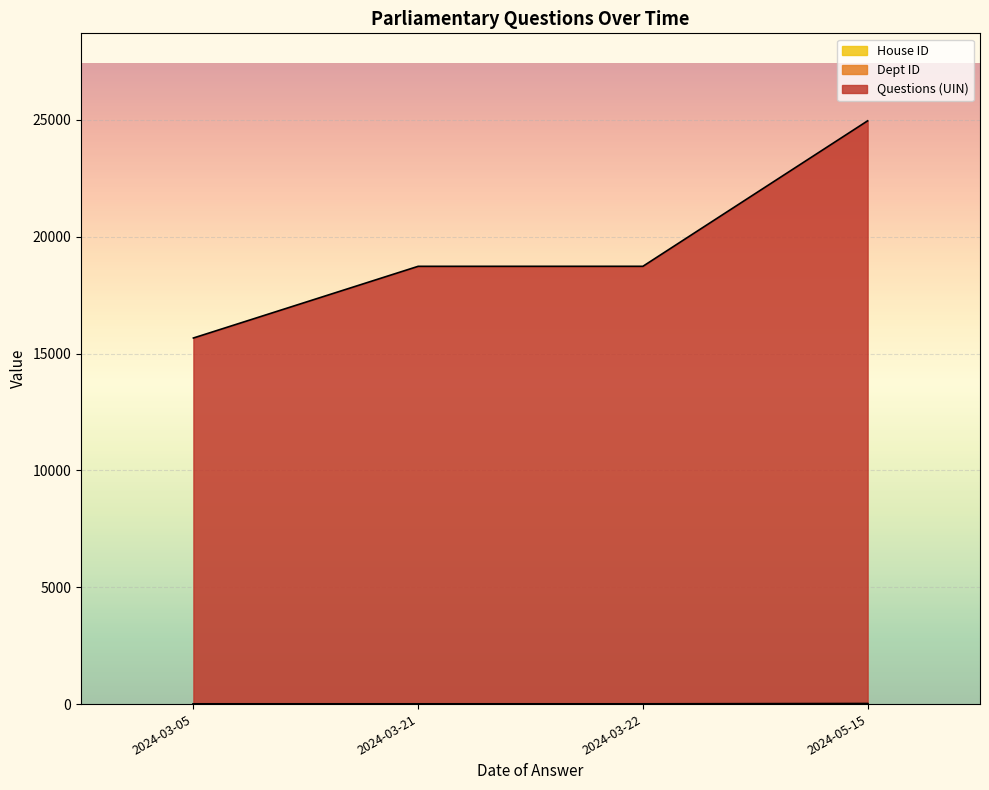

At which category is the sum across all series the highest?

2024-05-15